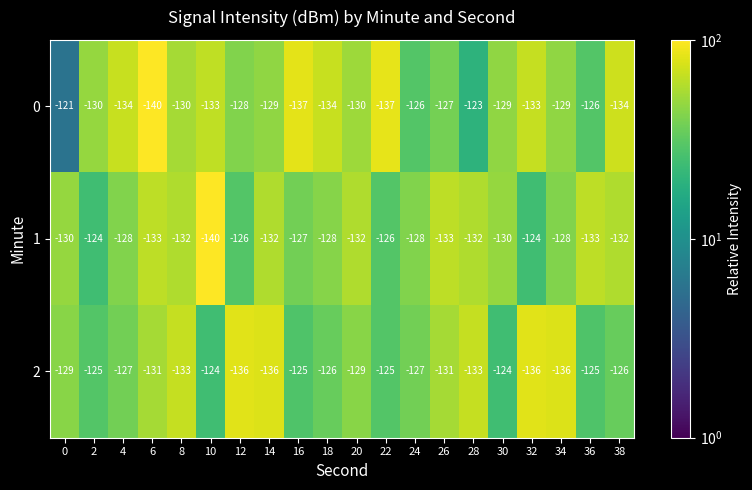

At 34, list the series in order from smallest to largest.

2, 0, 1